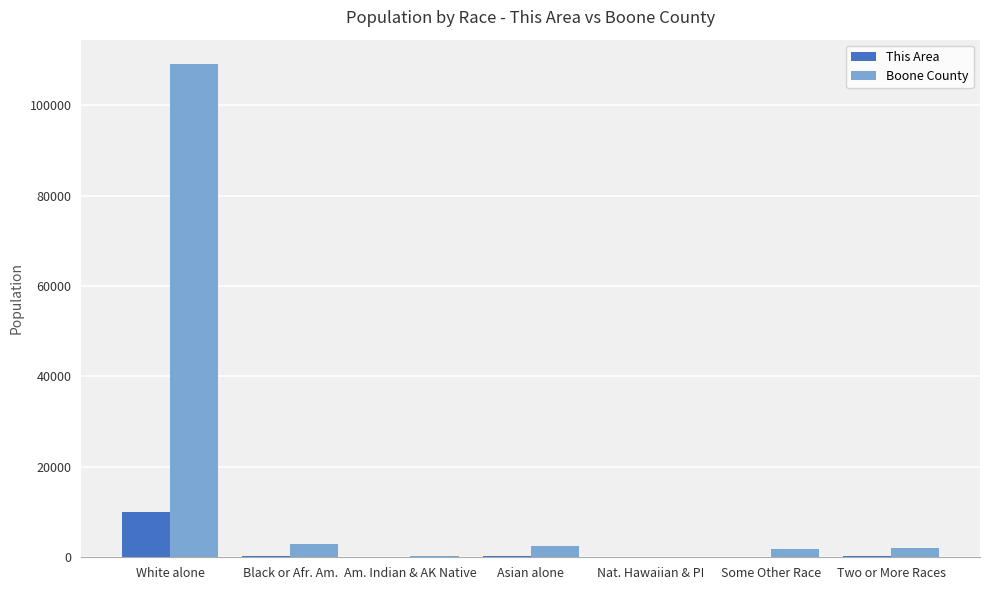

Is it true that This Area equals 1 at Nat. Hawaiian & PI?

True